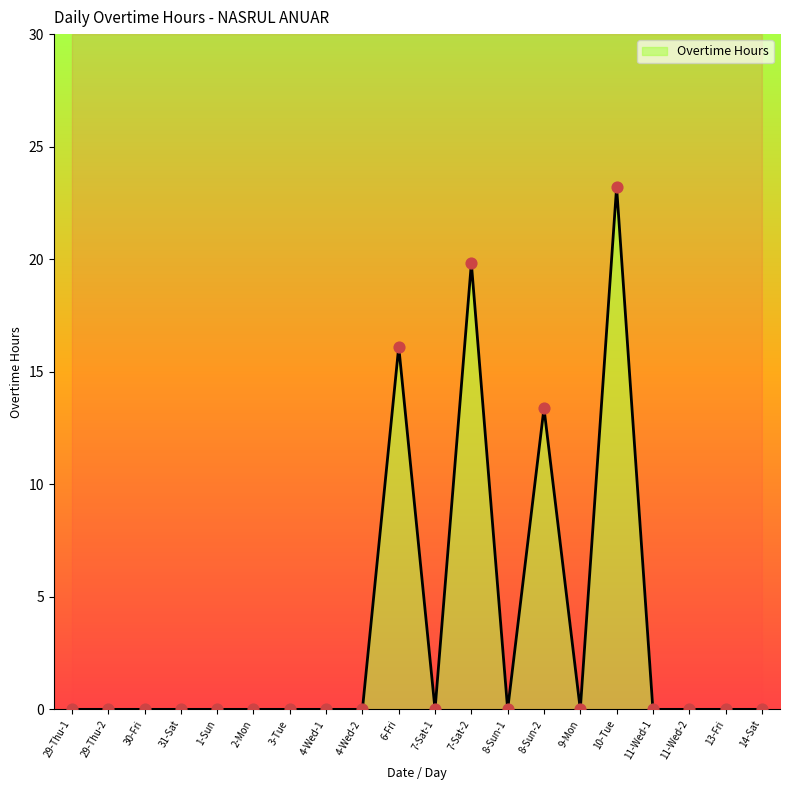

Which has a higher value, 31-Sat or 1-Sun?

31-Sat